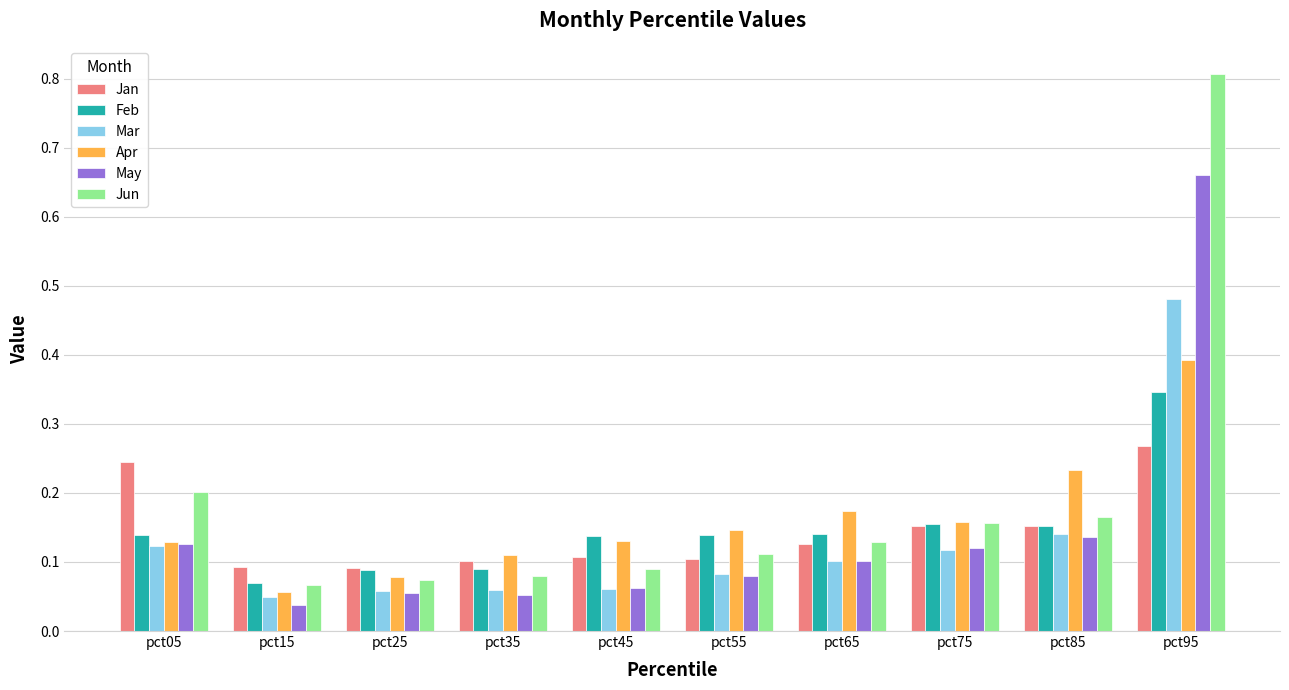

At which label is May closest to 0?

pct15